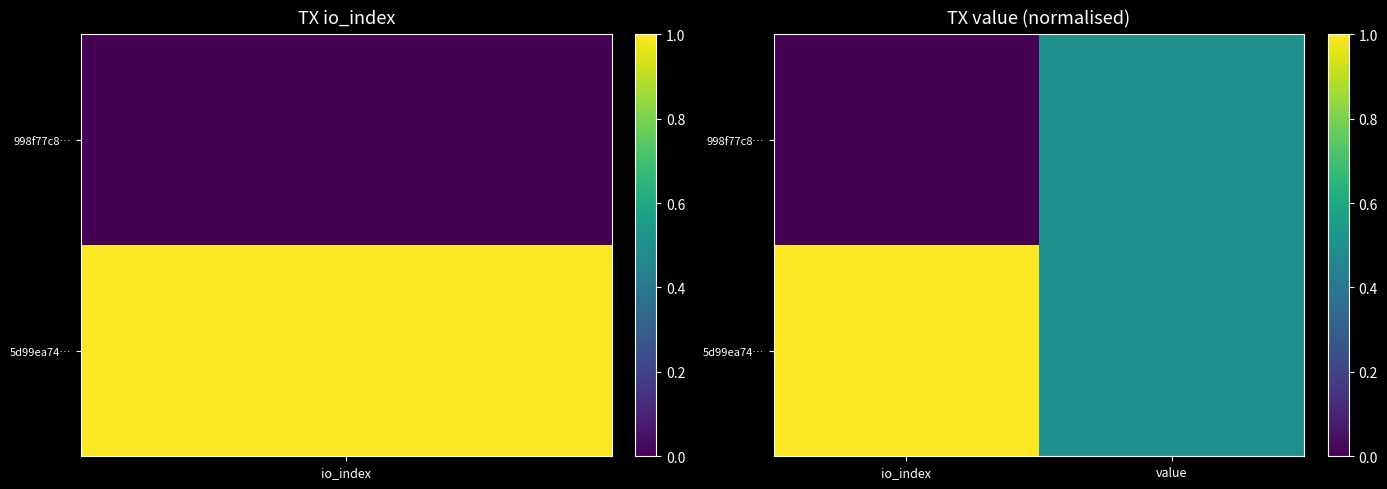

Reading left to right, list all the values displayed in this chart.

998f77c8…: io_index=0.0	value=0.5
5d99ea74…: io_index=1.0	value=0.5